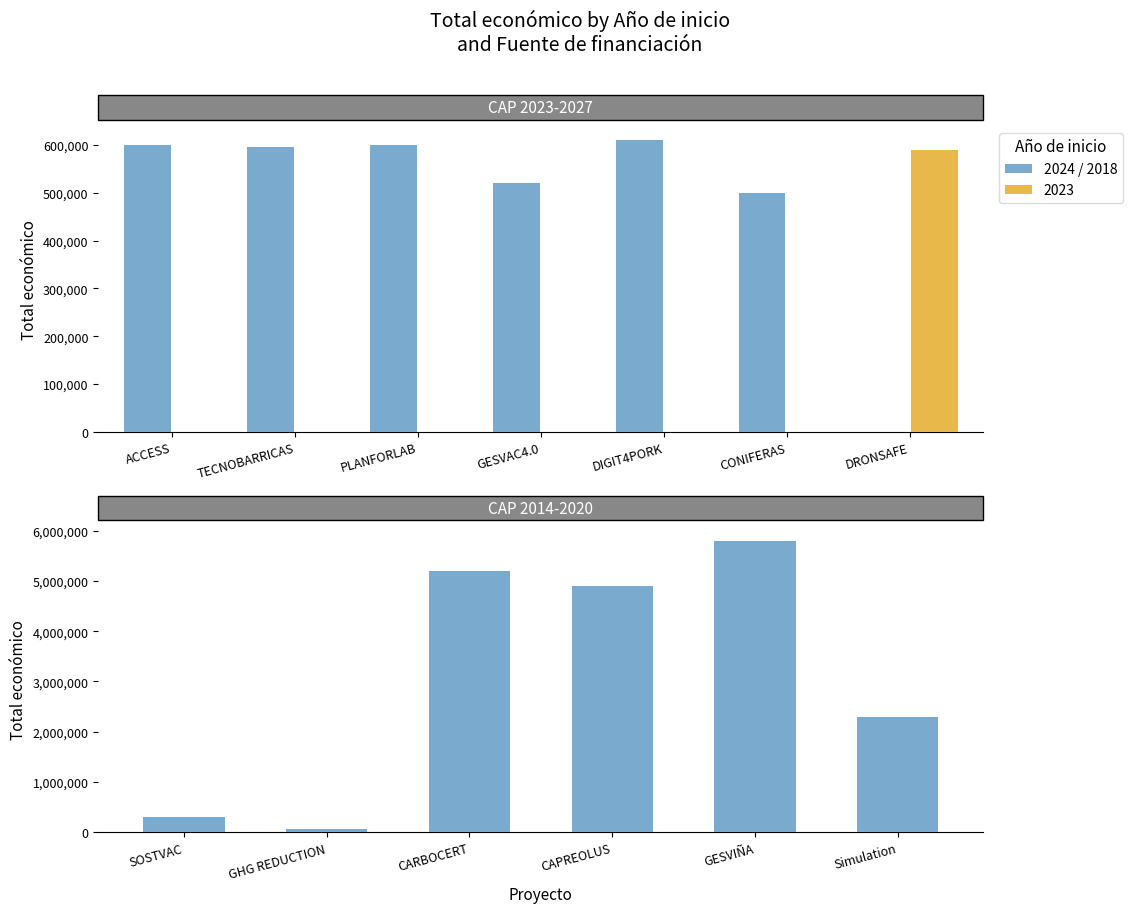

How many categories are shown in the chart?

13